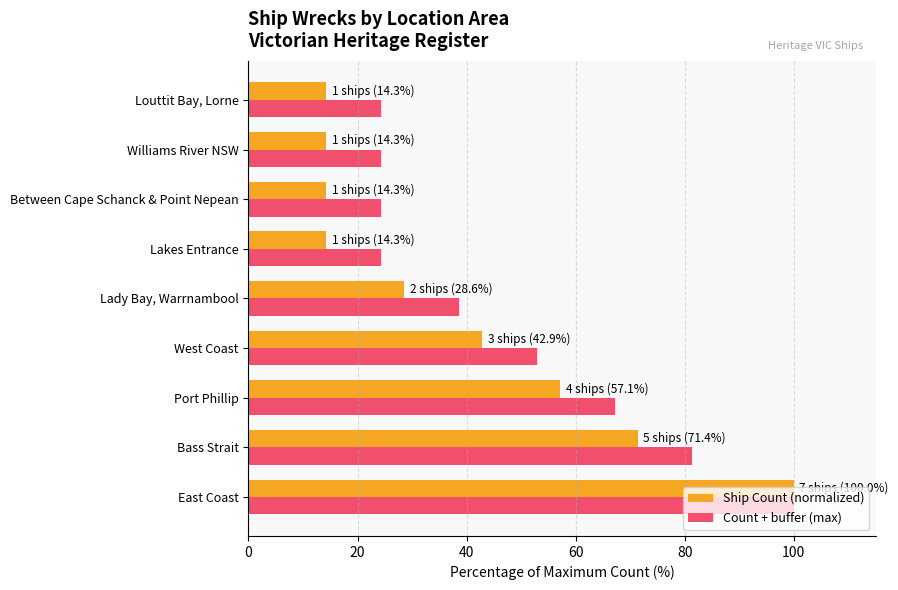

At Lakes Entrance, list the series in order from largest to smallest.

Count + buffer (max), Ship Count (normalized)